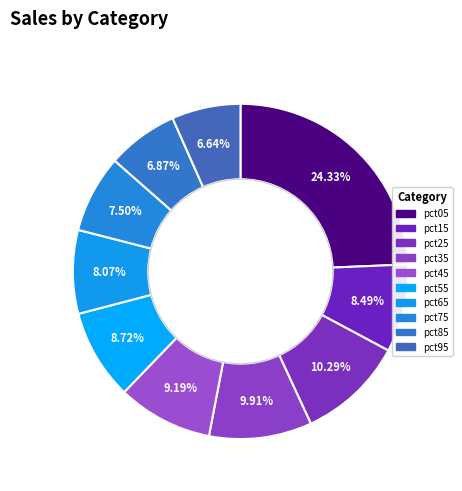

How many slices are in this pie chart?

10